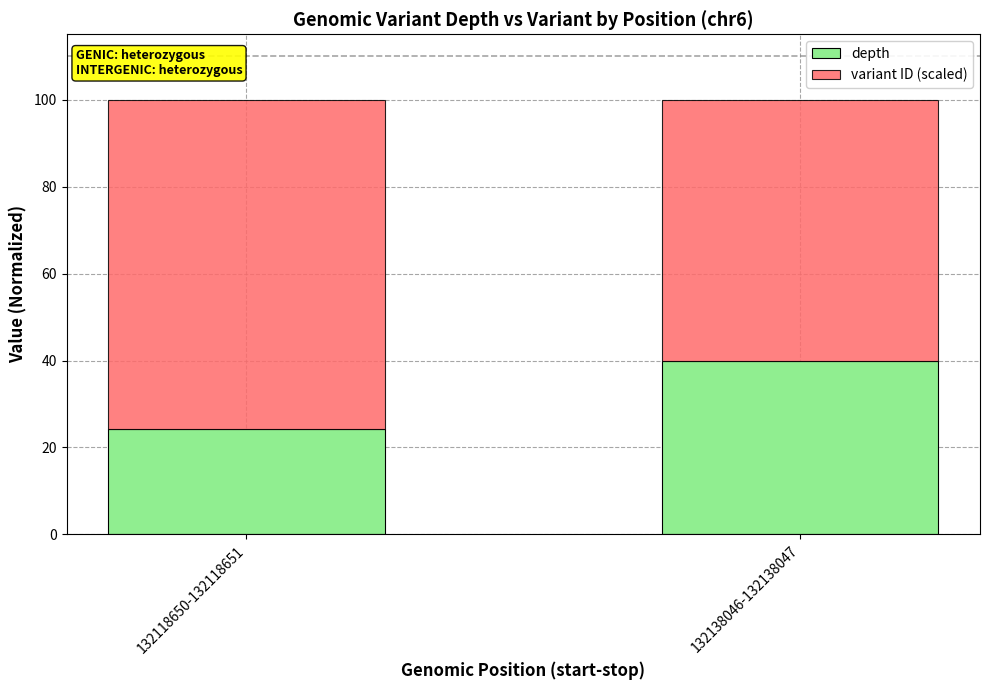

What are all the series names shown in the legend?

depth, variant ID (scaled)